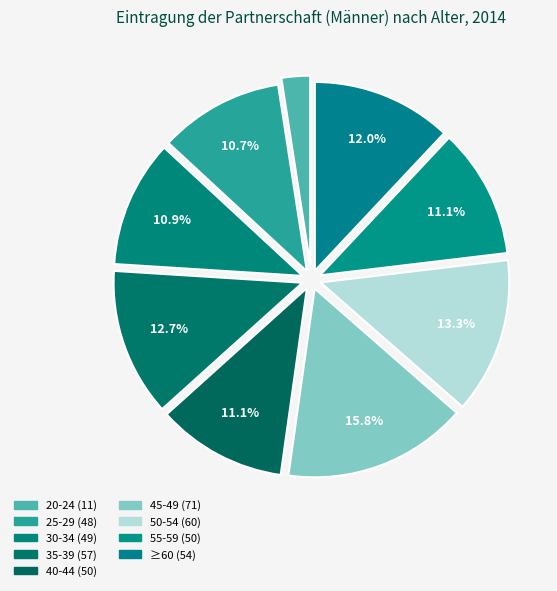

How many segments does this pie chart have?

9